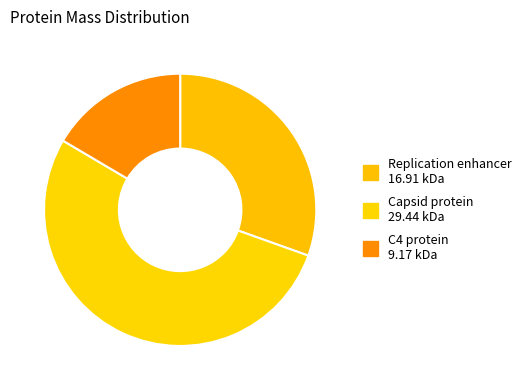

Rank the categories by value from highest to lowest.

Capsid protein, Replication enhancer, C4 protein